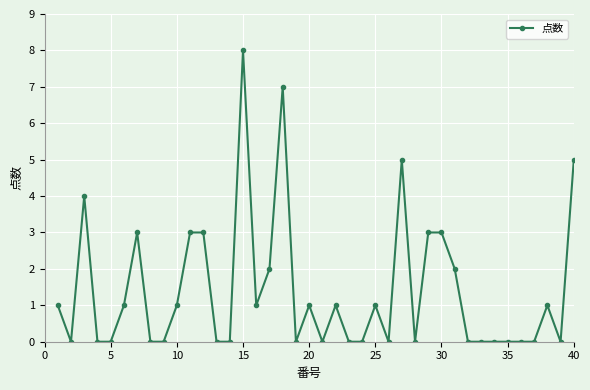

What is the maximum value shown in the chart?

8